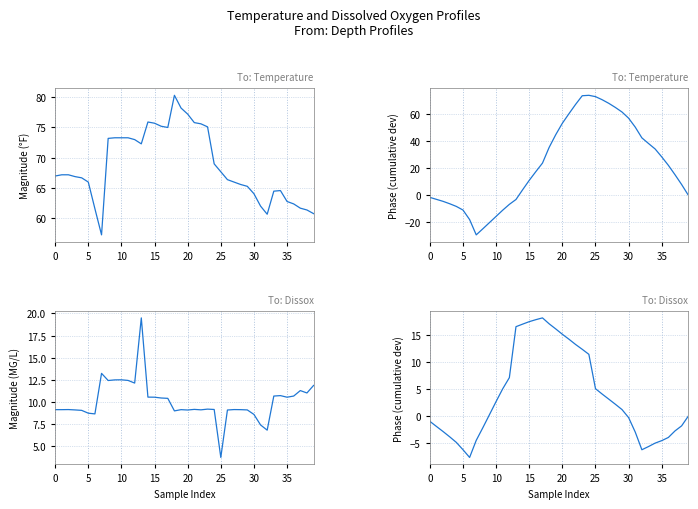

What is the spread (max minus min) of values at 34?

69.6